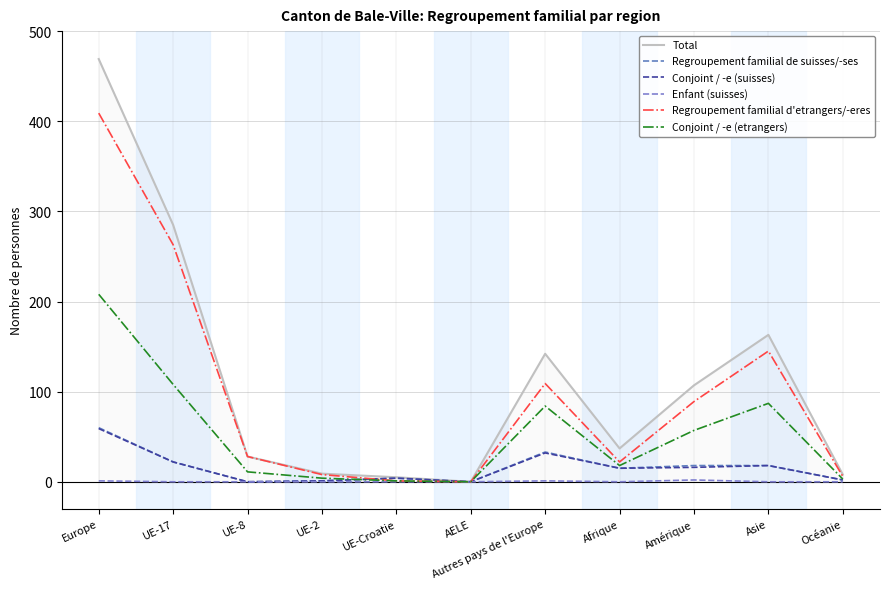

Reading right to left, extract all data points from this chart.

Total: 8	163	107	37	142	0	5	9	28	285	469
Regroupement familial de suisses/-ses: 2	18	18	15	33	0	4	1	0	22	60
Conjoint / -e (suisses): 2	18	16	15	32	0	4	1	0	22	59
Enfant (suisses): 0	0	2	0	1	0	0	0	0	0	1
Regroupement familial d'etrangers/-eres: 6	145	89	22	109	0	1	8	28	263	409
Conjoint / -e (etrangers): 3	87	57	18	84	0	1	4	11	108	208